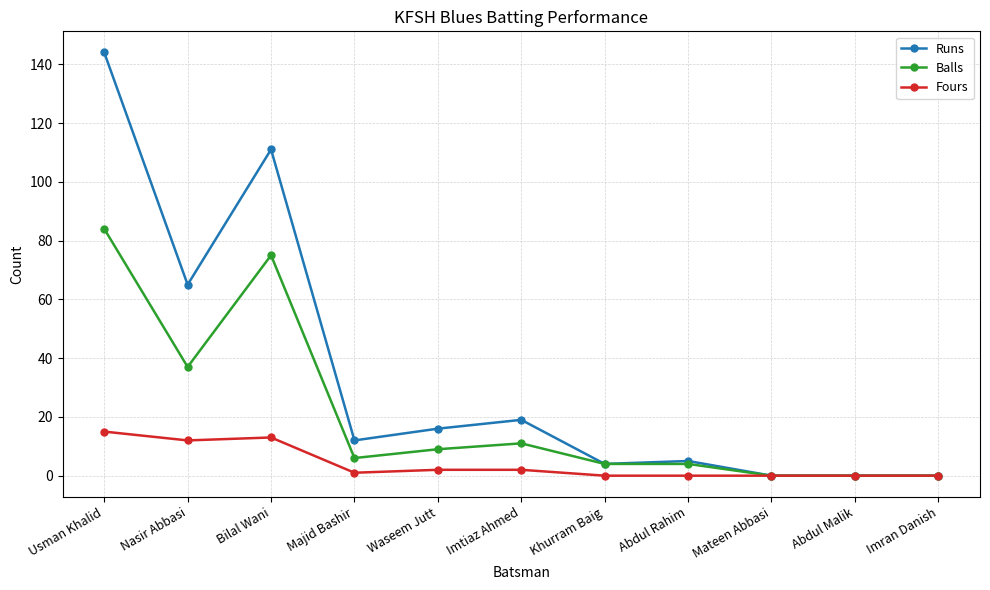

List the series in order of their peak value, highest first.

Runs, Balls, Fours